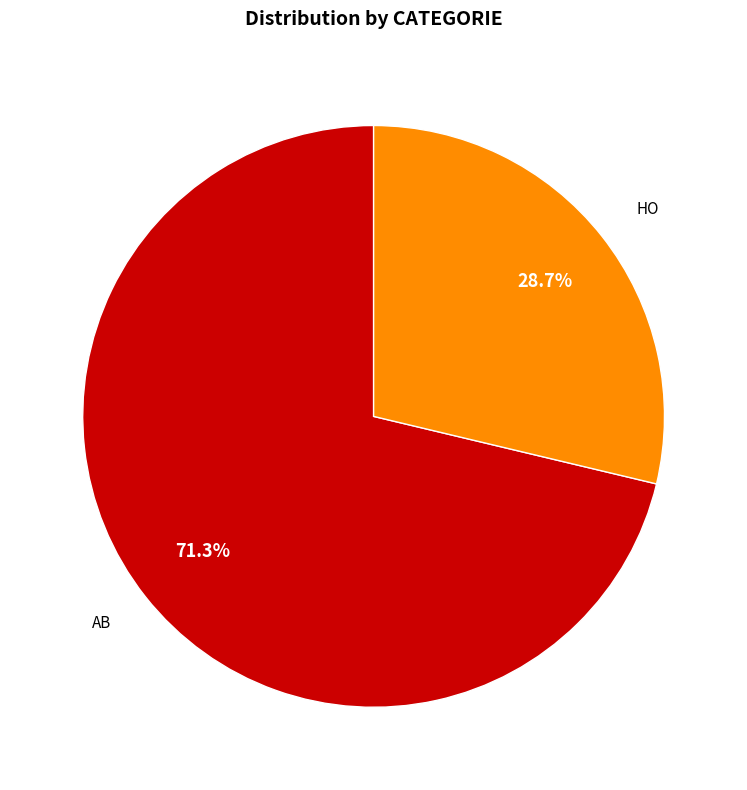

Is there any slice that represents more than half of the pie?

Yes